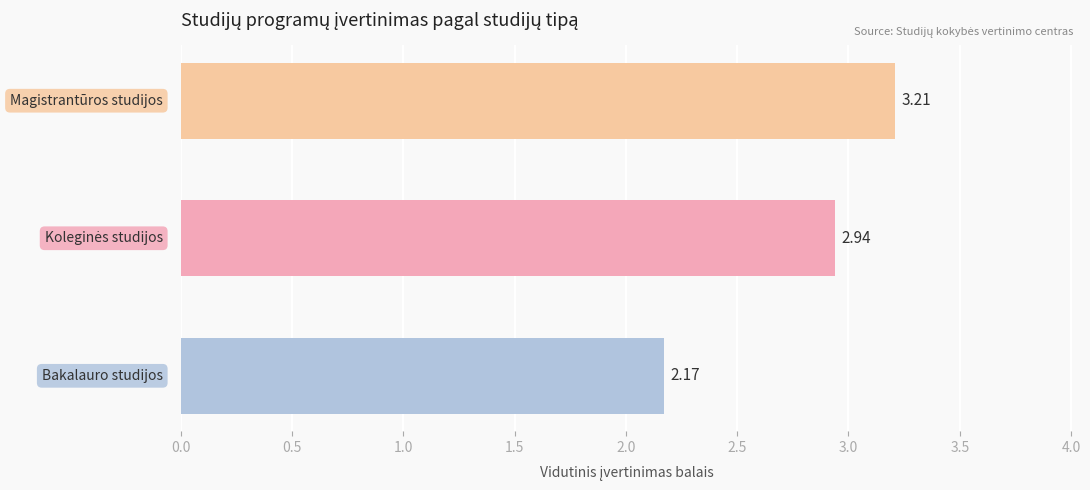

What is the average value?

2.8